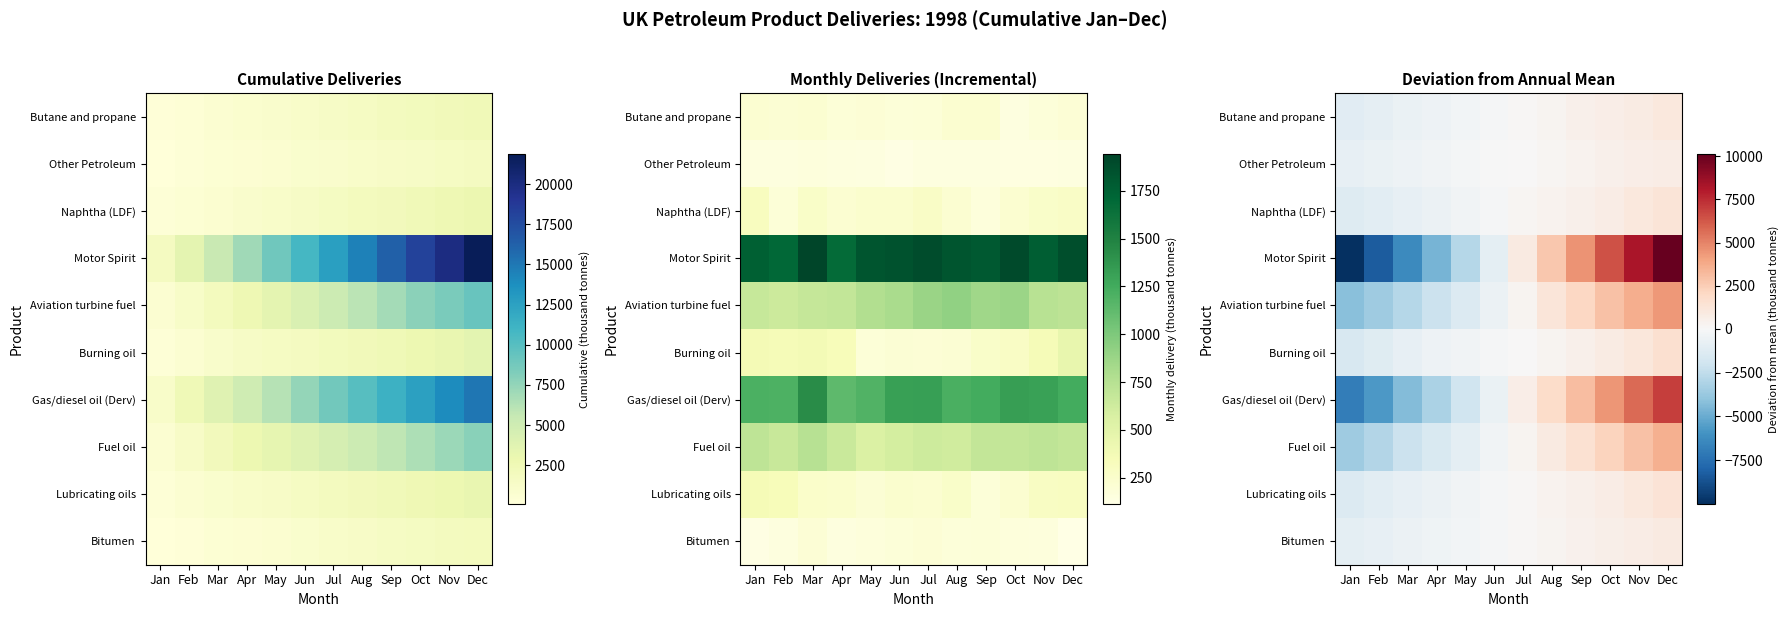

At which category is the sum across all series the highest?

Dec